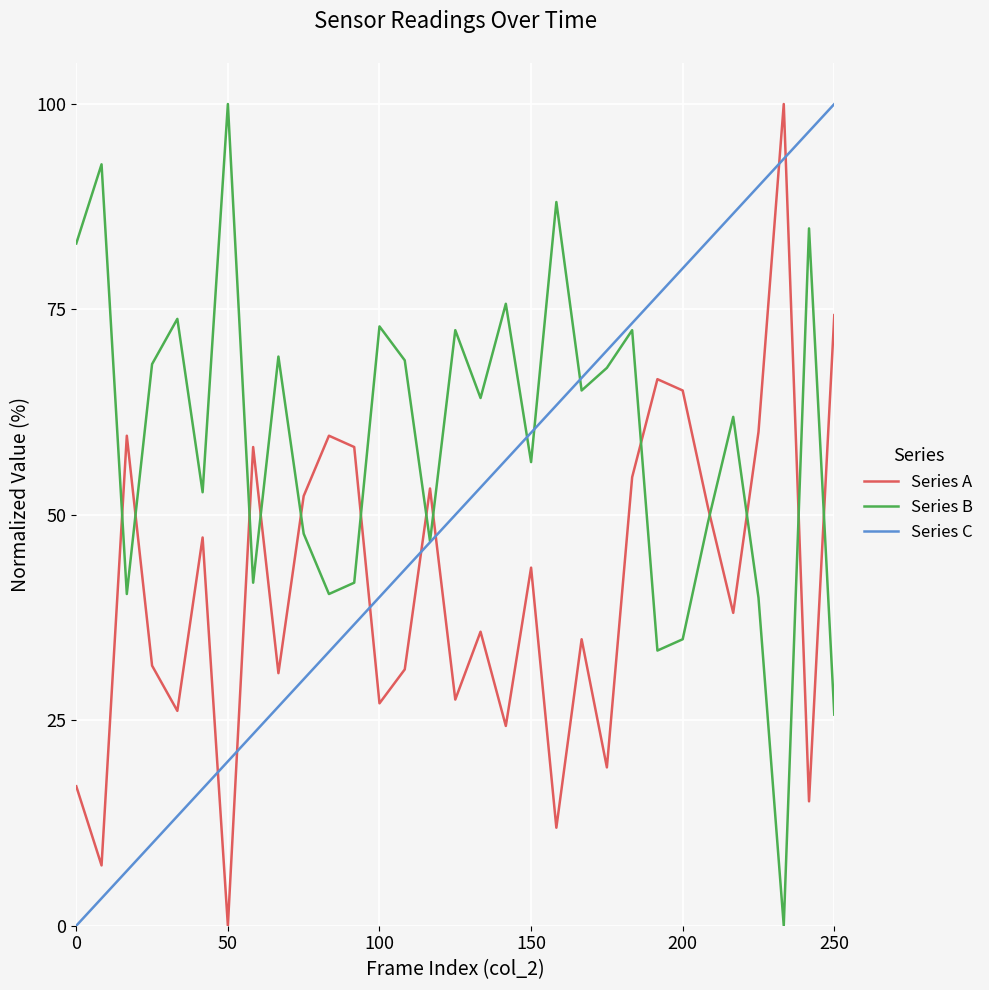

Which series has the largest total across all categories?

Series B